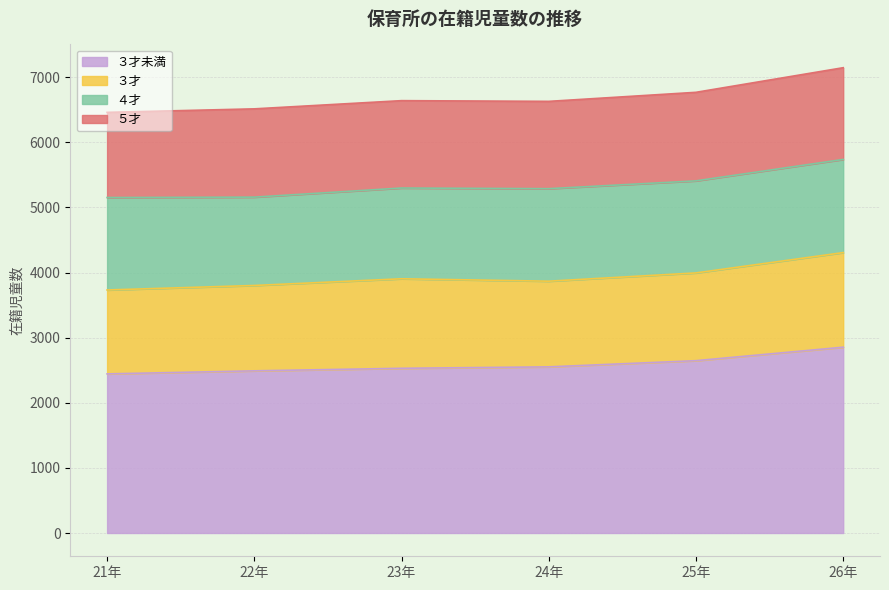

At which label is ３才 closest to 1371?

23年